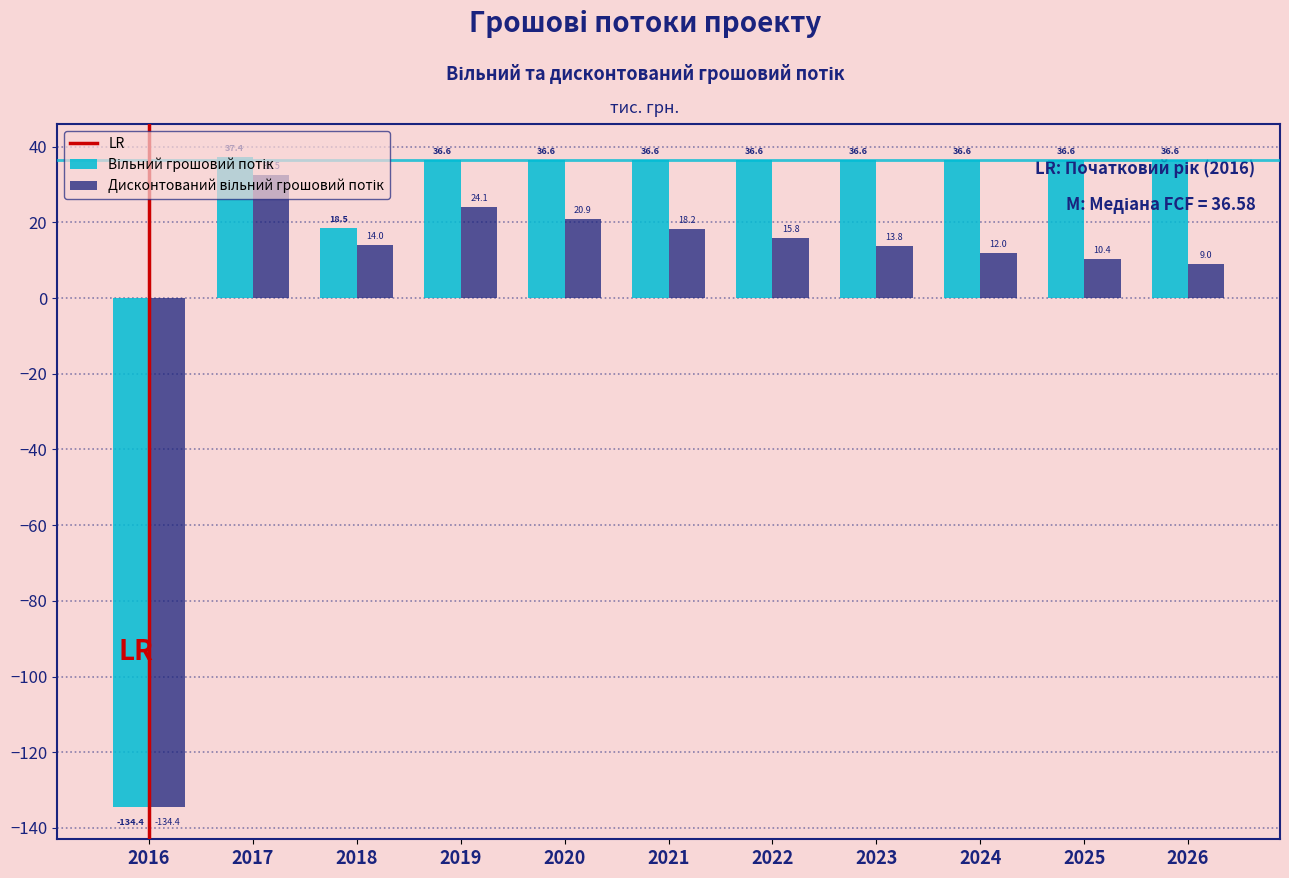

At which category does the chart reach its minimum across all series?

2016